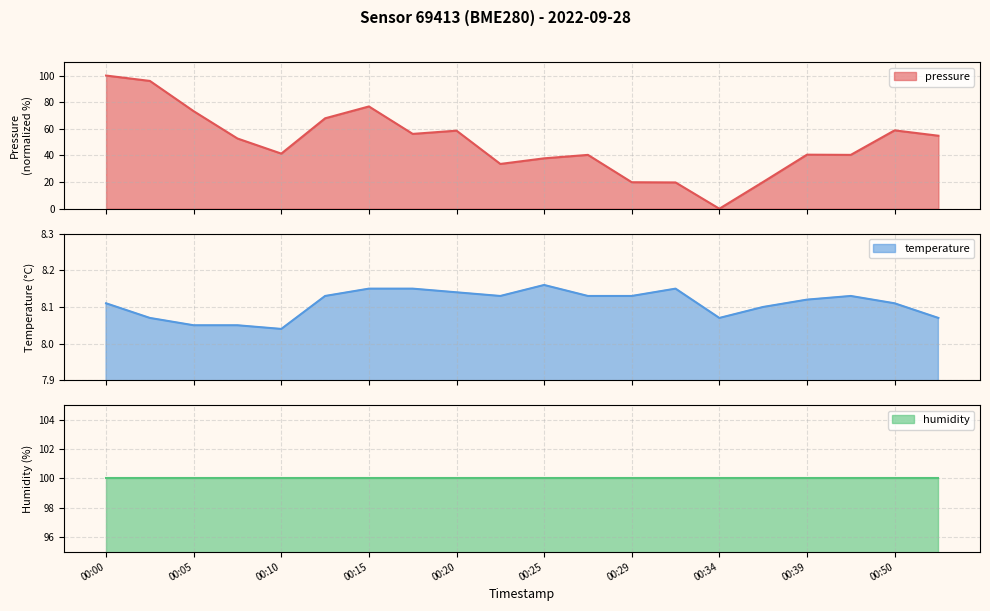

How many values in pressure are above zero?

19